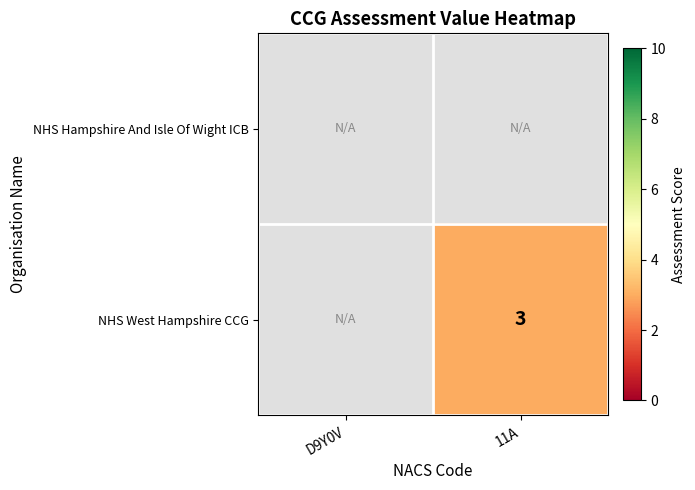

The value of NHS West Hampshire CCG at 11A is 3. True or false?

True